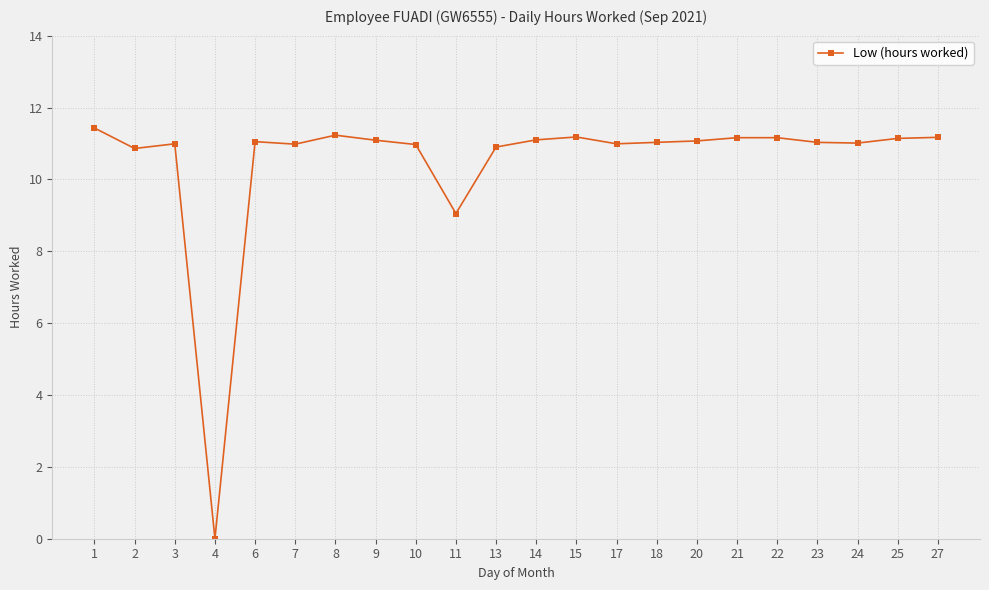

What is the value of the 14th point from the left?

11.0